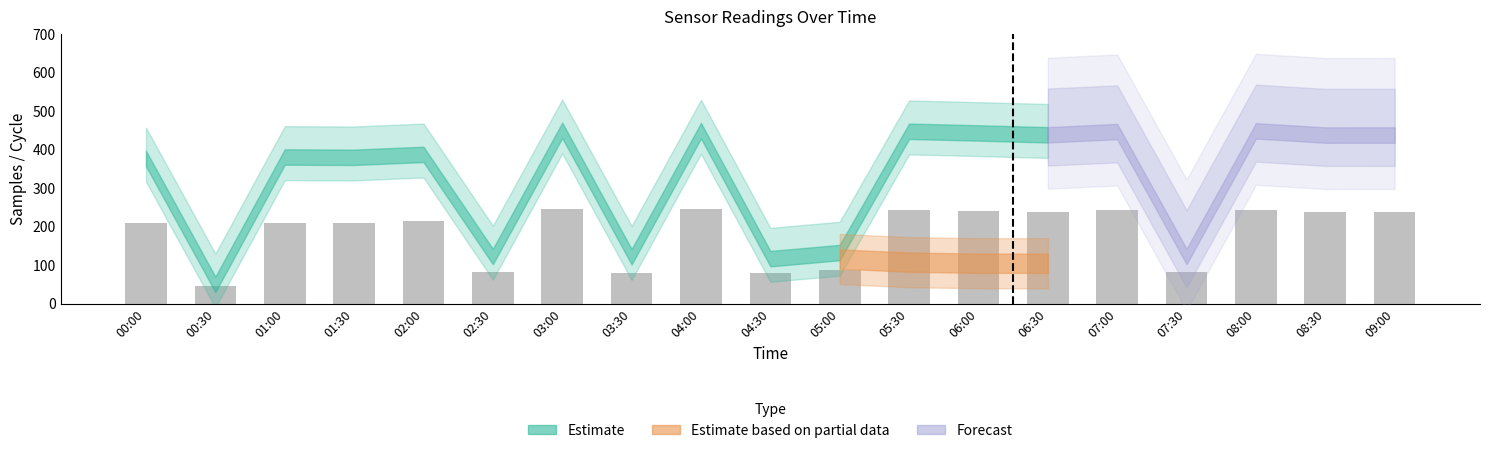

What is the value of the 18th bar from the left?

238.8